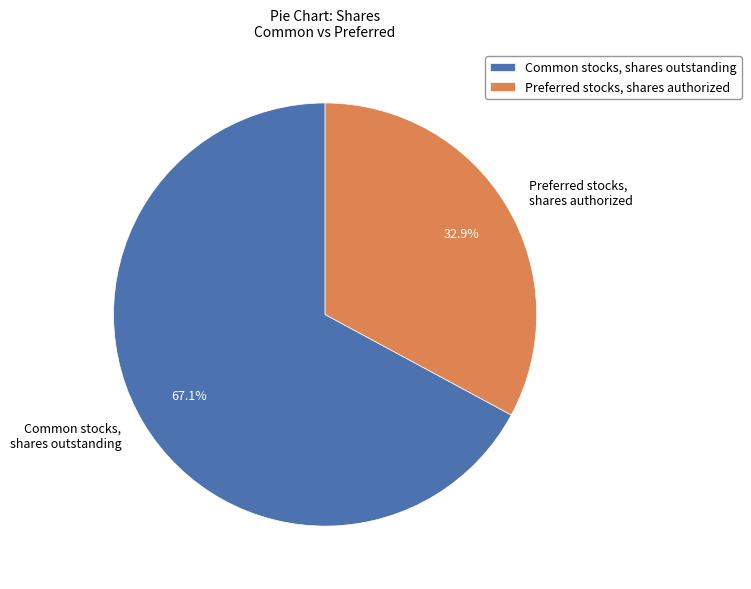

True or false: Common stocks, shares outstanding accounts for 67% of the total.

True